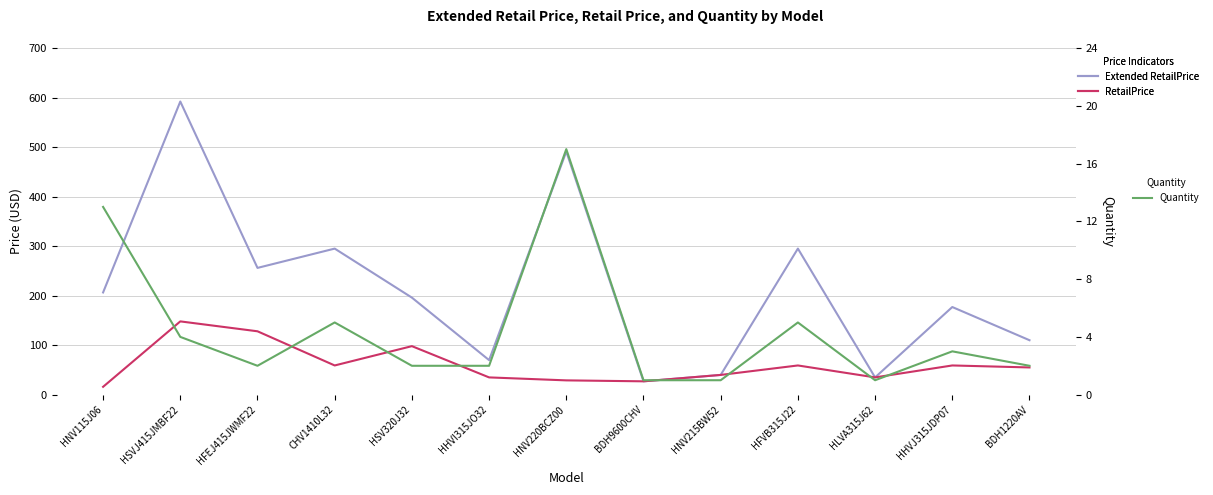

What is the difference between the highest and lowest values at HHVJ315JDP07?

174.0